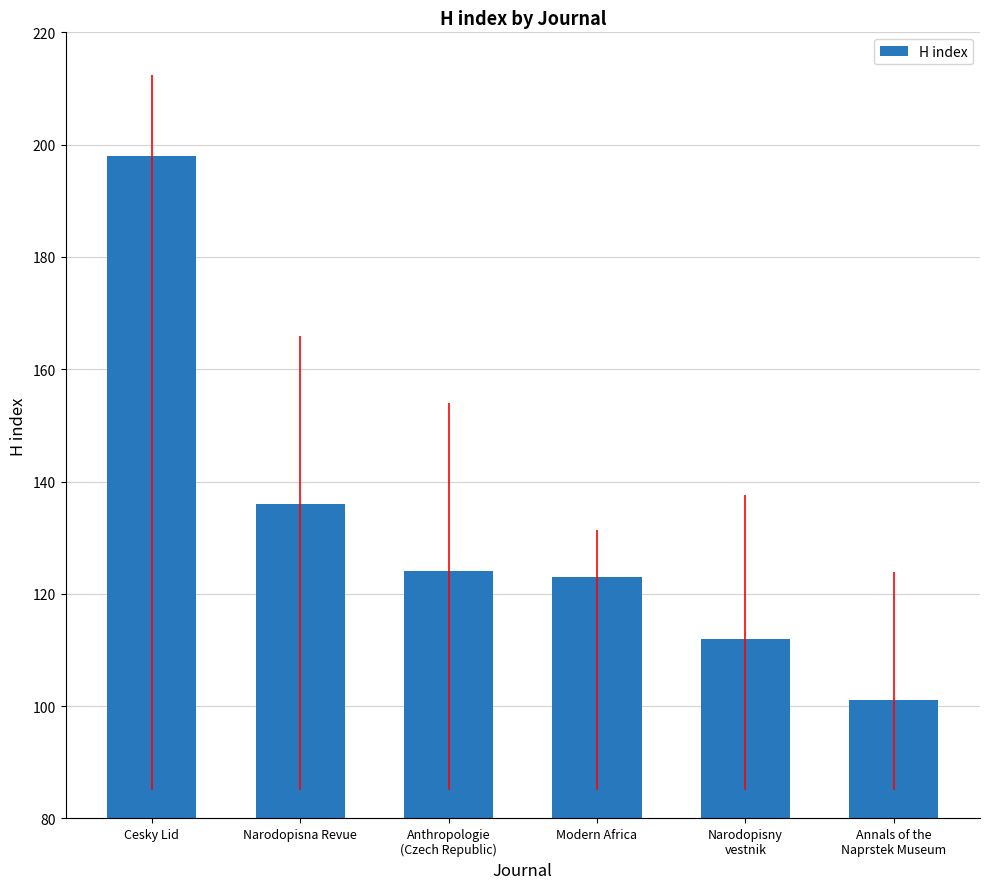

What is the label of the 5th bar from the left?

Narodopisny
vestnik